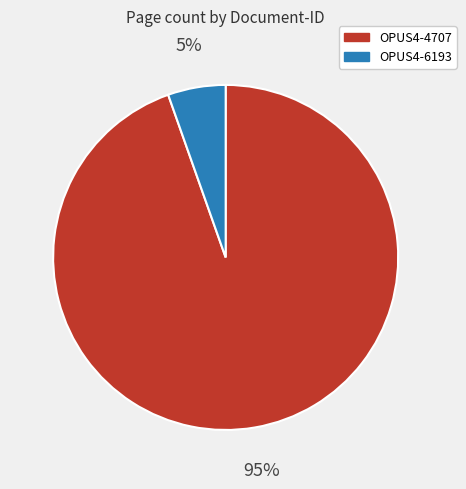

Which has a higher value, OPUS4-6193 or OPUS4-4707?

OPUS4-4707